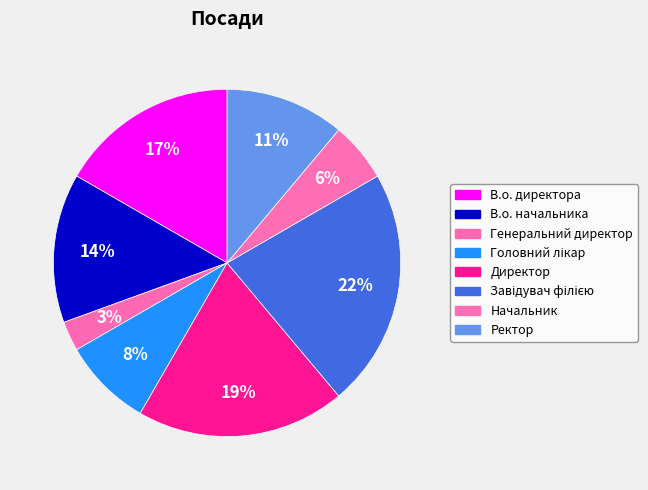

To the nearest percent, what is the difference between the Завідувач філією and Генеральний директор slice percentages?

19%